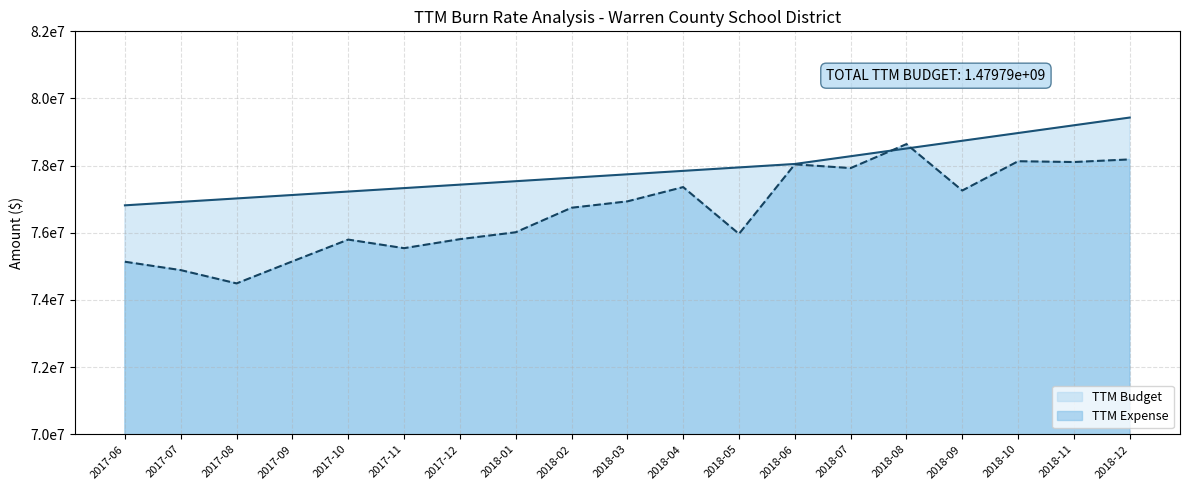

Between 2018-11 and 2018-04, which is larger?

2018-11